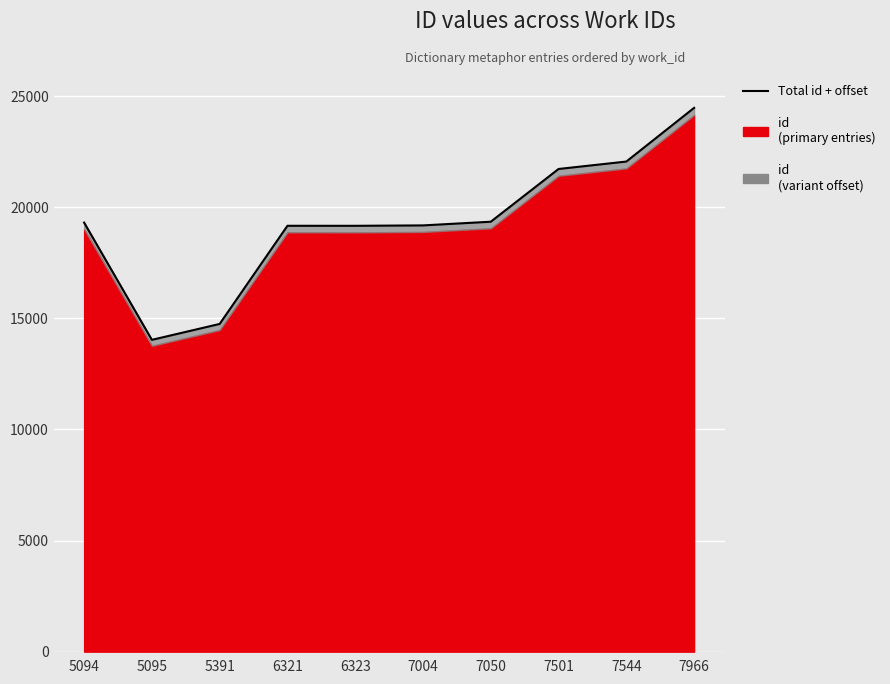

Reading right to left, list all the values displayed in this chart.

7966=24475.8	7544=22059.8	7501=21725.1	7050=19351.3	7004=19185.5	6323=19167.4	6321=19168.4	5391=14750.4	5095=14034.8	5094=19312.1